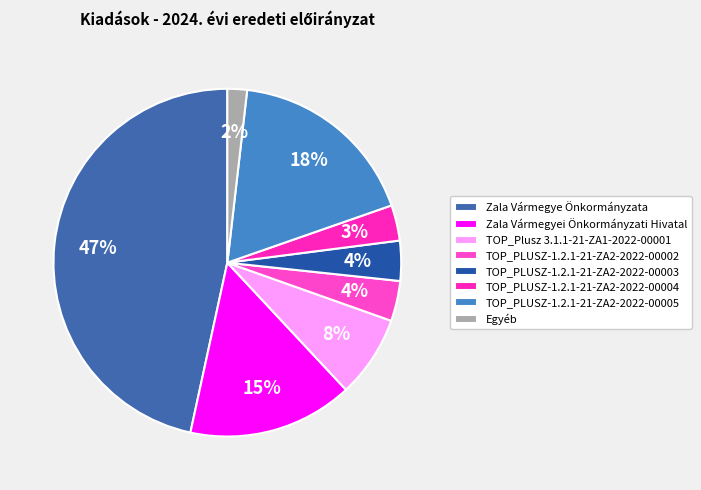

How many segments does this pie chart have?

8